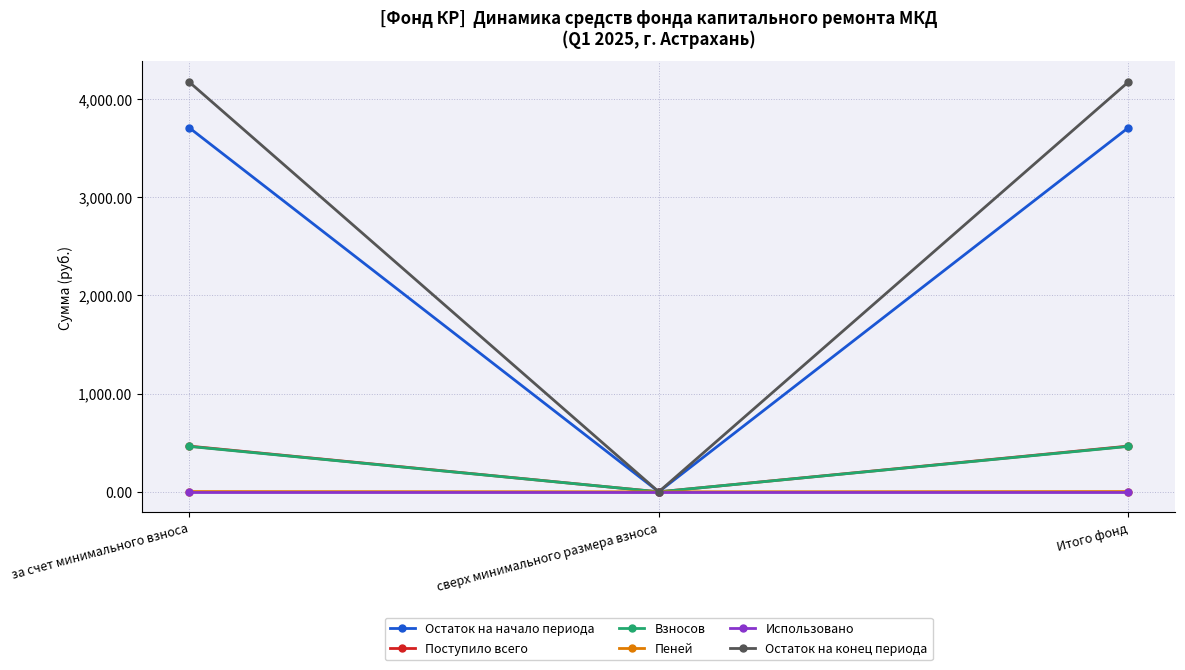

What position from the right is Итого фонд?

1